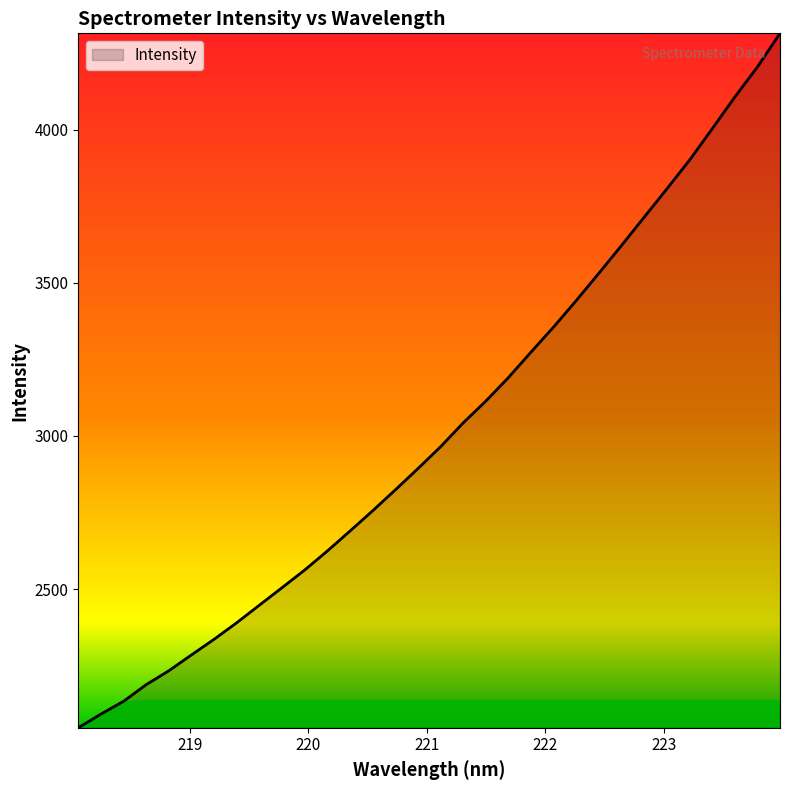

What is the average value?

3018.9